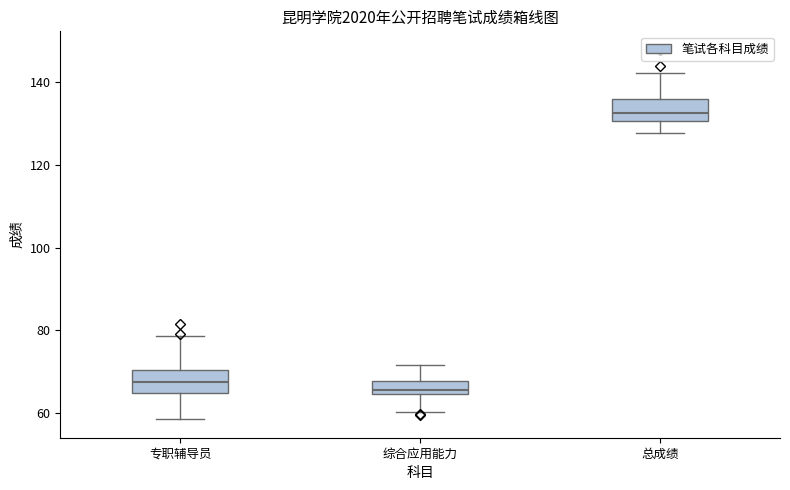

Reading left to right, transcribe this box plot: for each box, give where its median line is, the range the box spans, and where its two whiskers end, as read against the y-axis. The values are not printed on the chart, so give them approximately, as read against the axis.

专职辅导员: median 68, box 64 to 70, whiskers 58 to 78
综合应用能力: median 66, box 64 to 68, whiskers 60 to 72
总成绩: median 132, box 130 to 136, whiskers 128 to 142